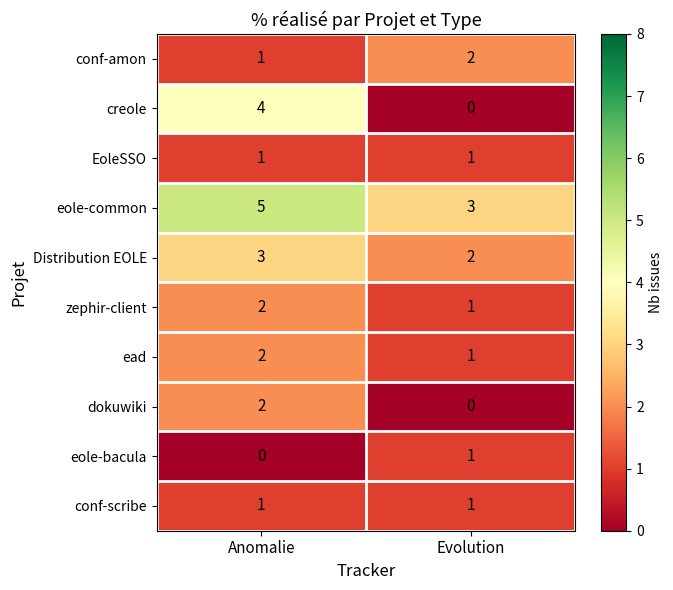

Reading left to right, transcribe all the data shown in this chart.

conf-amon: 1	2
creole: 4	0
EoleSSO: 1	1
eole-common: 5	3
Distribution EOLE: 3	2
zephir-client: 2	1
ead: 2	1
dokuwiki: 2	0
eole-bacula: 0	1
conf-scribe: 1	1